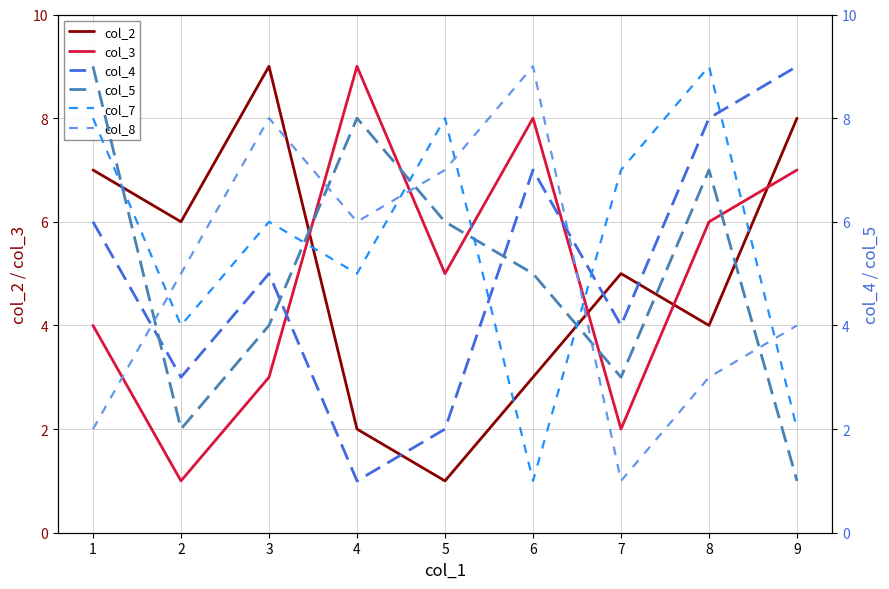

The col_2 series shows 0 at 4. True or false?

False